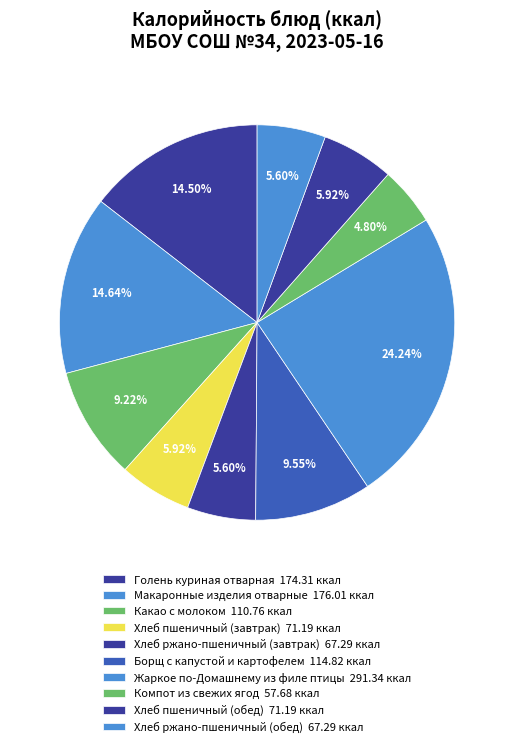

How many segments does this pie chart have?

10